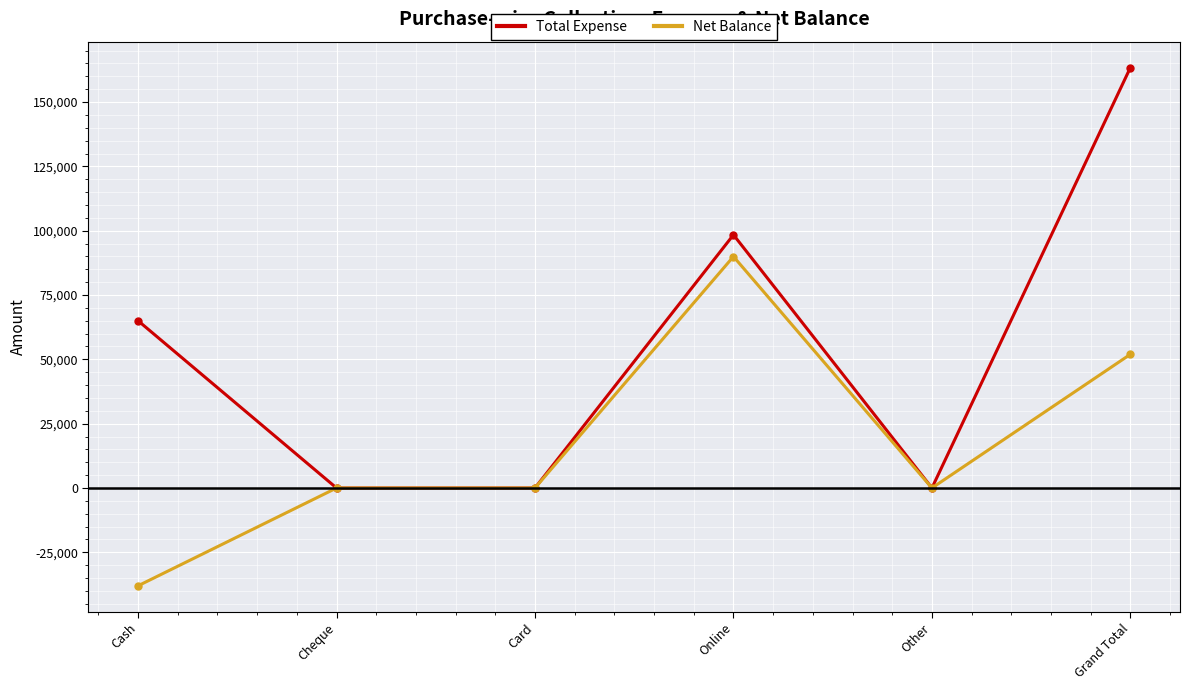

List the series in order of their overall mean, highest first.

Total Expense, Net Balance